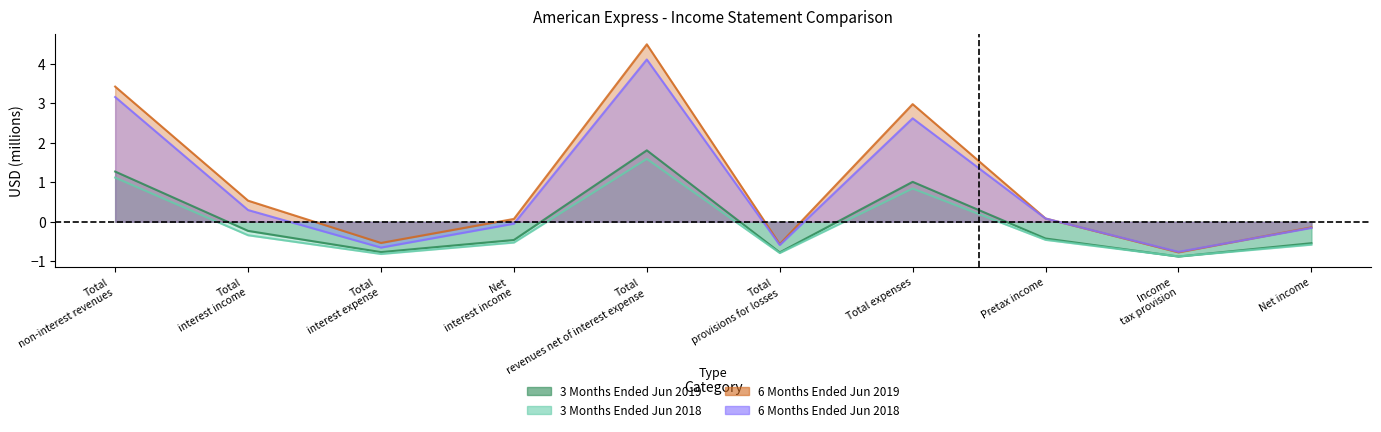

What is the value of the 6 Months Ended Jun 2019 point at the 4th from the left?

0.1